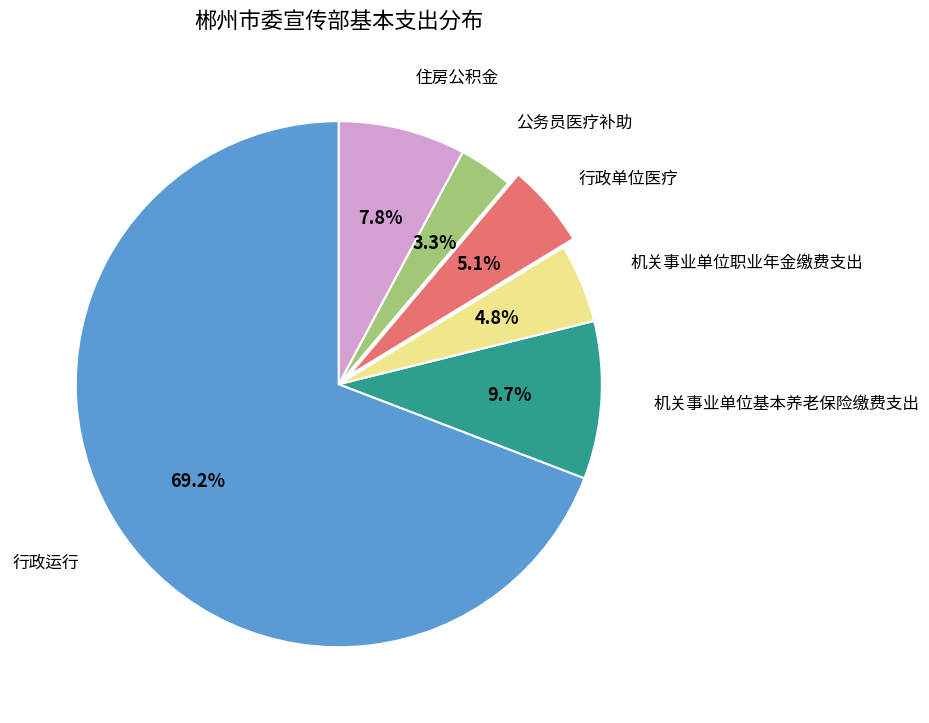

Between 行政运行 and 机关事业单位职业年金缴费支出, which is larger?

行政运行